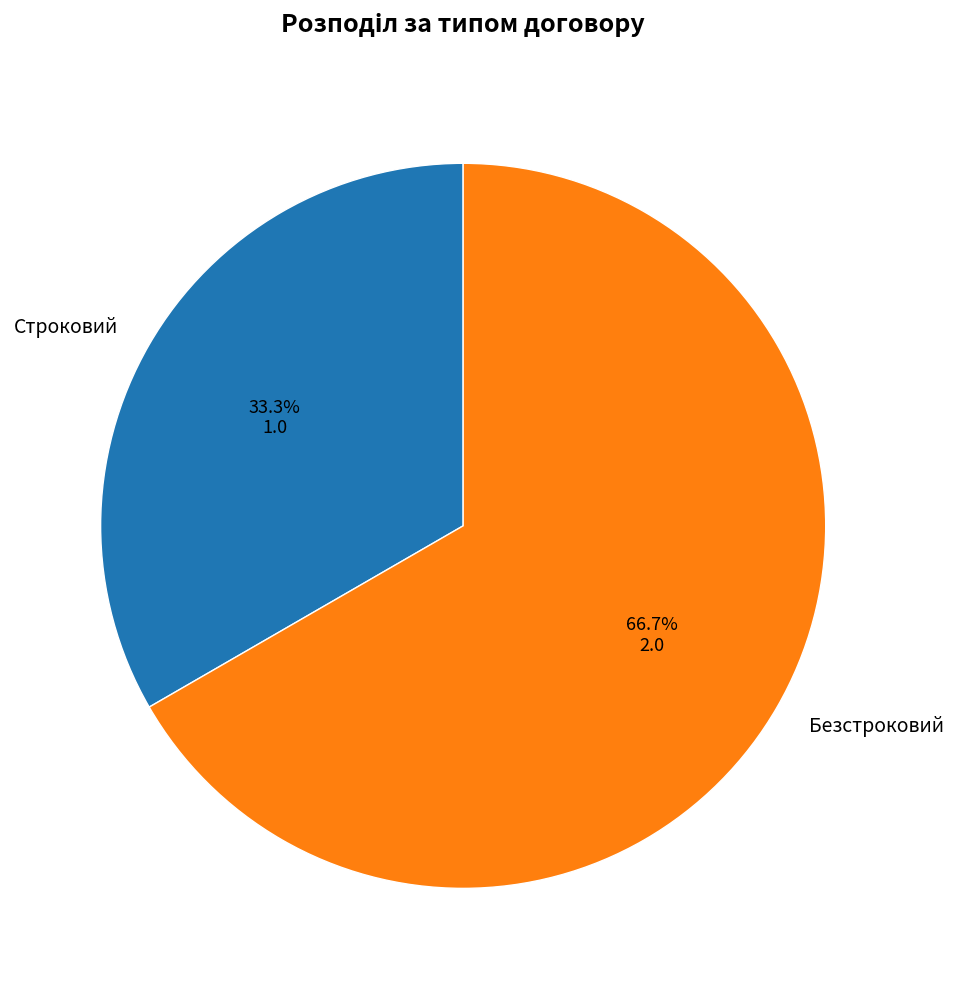

Which has a higher value, Строковий or Безстроковий?

Безстроковий